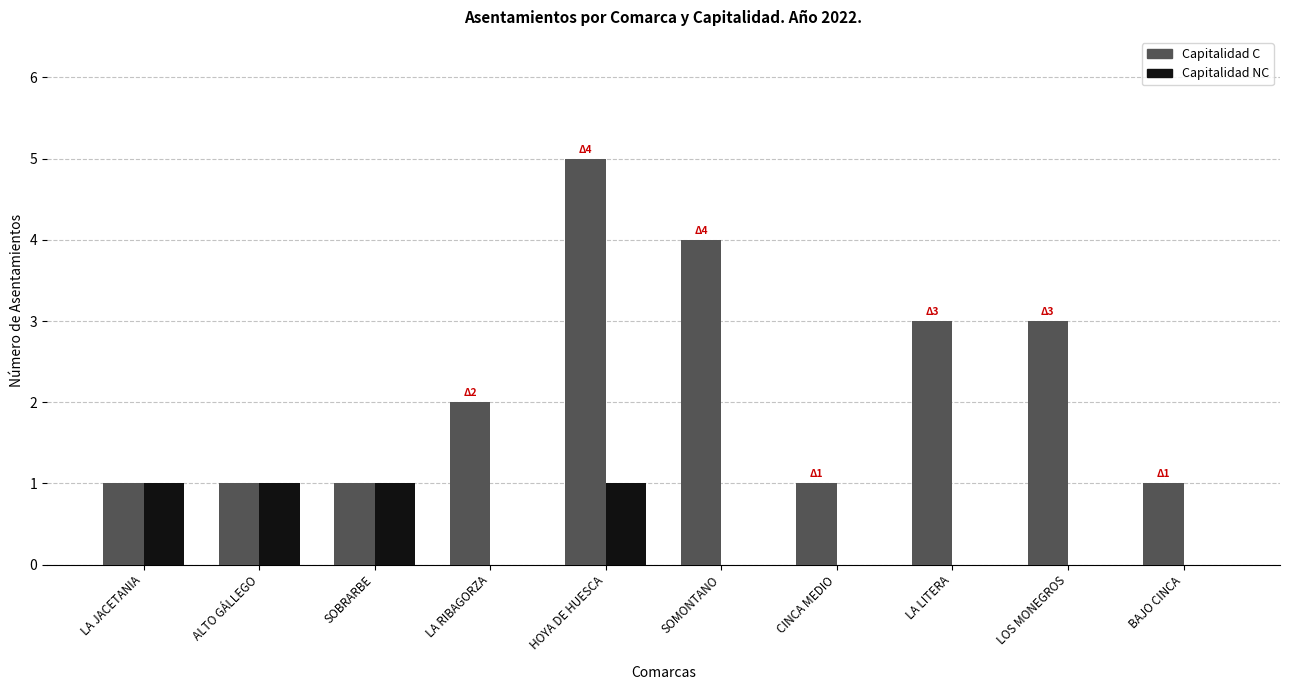

Reading right to left, transcribe all the data shown in this chart.

Capitalidad C: BAJO CINCA=1	LOS MONEGROS=3	LA LITERA=3	CINCA MEDIO=1	SOMONTANO=4	HOYA DE HUESCA=5	LA RIBAGORZA=2	SOBRARBE=1	ALTO GÁLLEGO=1	LA JACETANIA=1
Capitalidad NC: BAJO CINCA=0	LOS MONEGROS=0	LA LITERA=0	CINCA MEDIO=0	SOMONTANO=0	HOYA DE HUESCA=1	LA RIBAGORZA=0	SOBRARBE=1	ALTO GÁLLEGO=1	LA JACETANIA=1